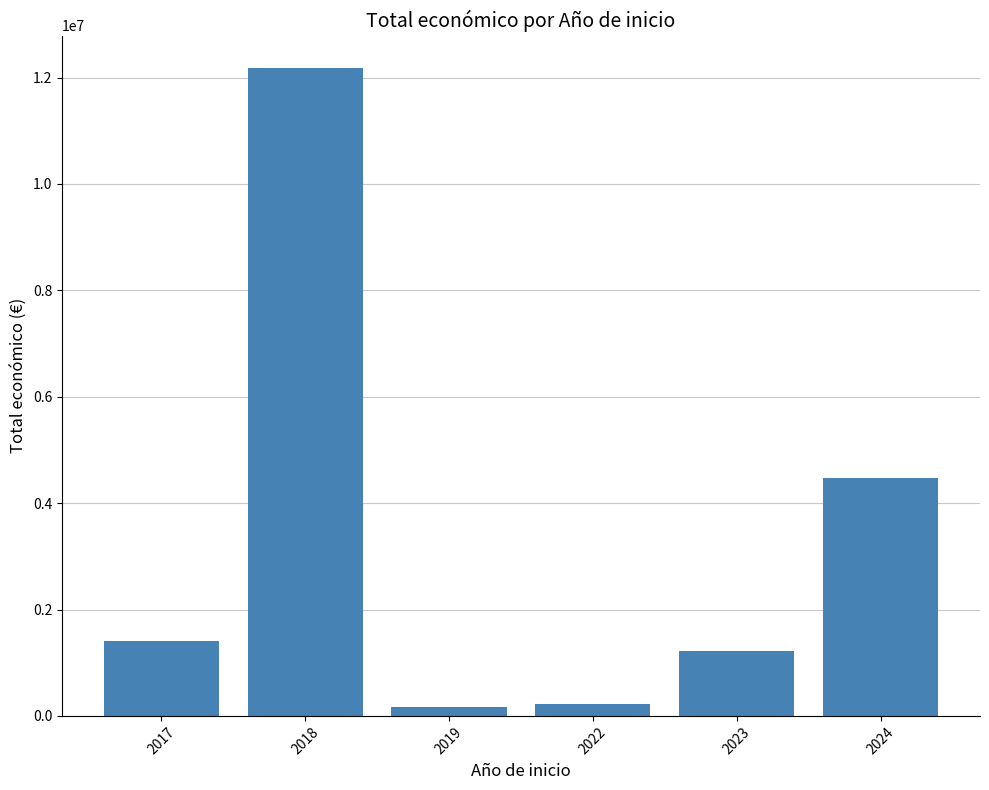

How many categories are shown in the chart?

6